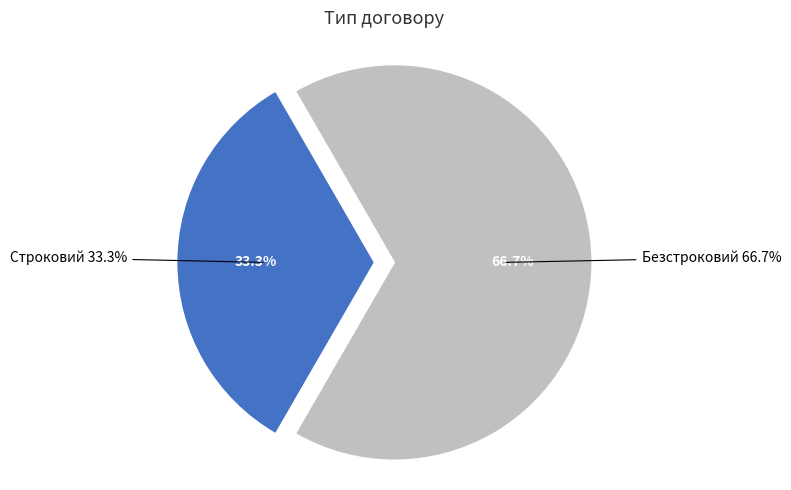

How much of the chart is everything except Безстроковий?

33.3%